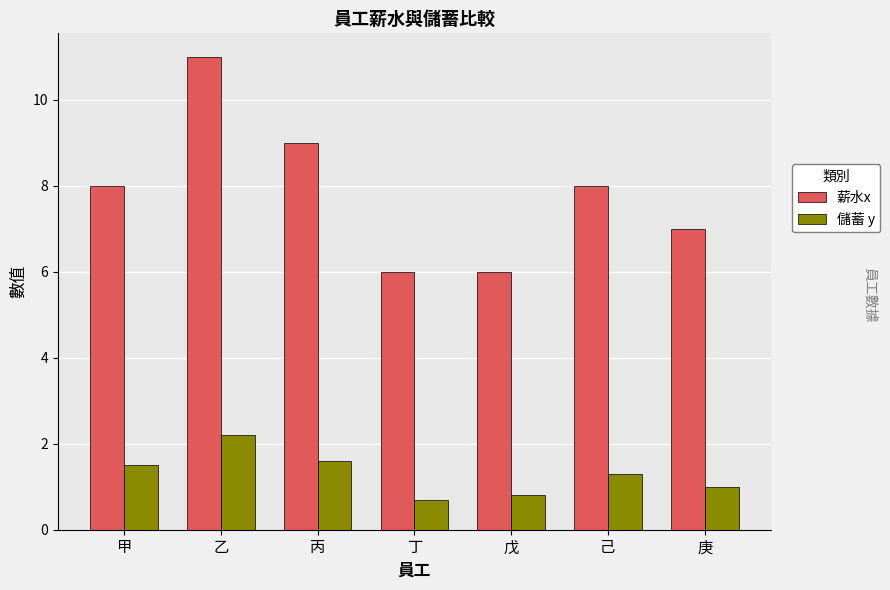

Reading left to right, list all the values displayed in this chart.

薪水x: 8.0	11.0	9.0	6.0	6.0	8.0	7.0
儲蓄 y: 1.5	2.2	1.6	0.7	0.8	1.3	1.0